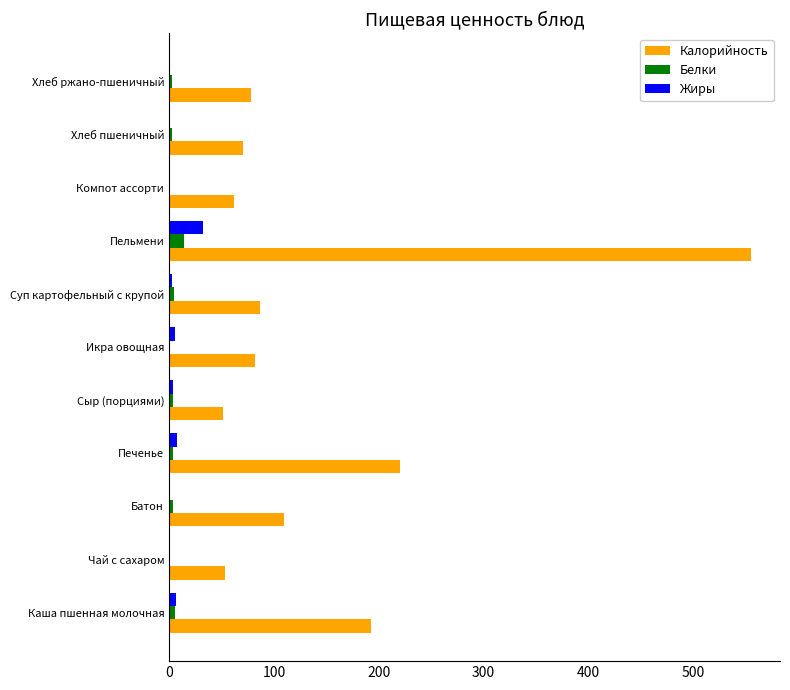

Where is Калорийность nearest to the value 303?

Печенье